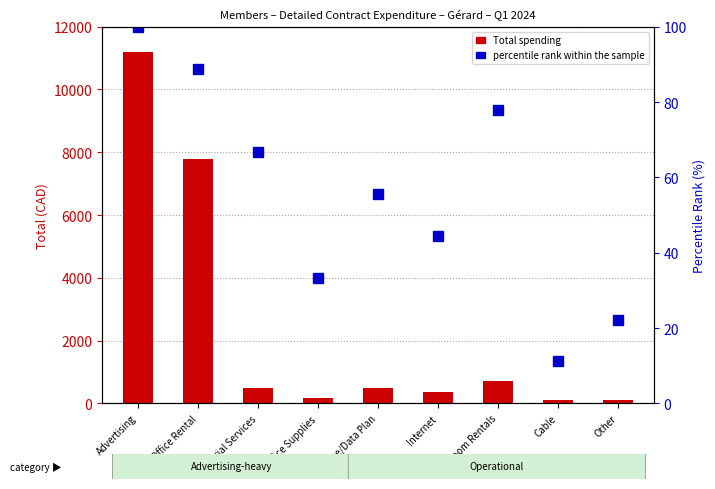

Reading left to right, extract all data points from this chart.

Total spending: Advertising=11180.0	Office Rental=7778.7	Janitorial Services=500.0	Office Supplies=154.8	Voice/Data Plan=494.6	Internet=364.5	Room Rentals=706.6	Cable=104.7	Other=112.3
percentile rank within the sample: Advertising=100.0	Office Rental=88.9	Janitorial Services=66.7	Office Supplies=33.3	Voice/Data Plan=55.6	Internet=44.4	Room Rentals=77.8	Cable=11.1	Other=22.2